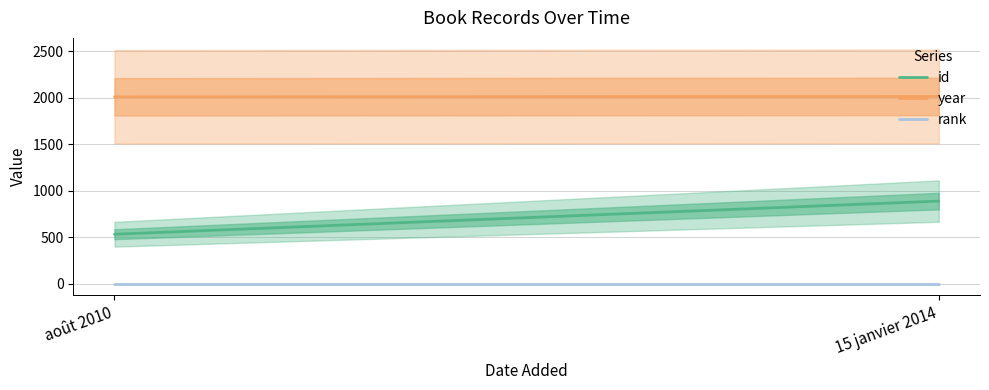

What is the sum of the id values at août 2010 and 15 janvier 2014?

1422